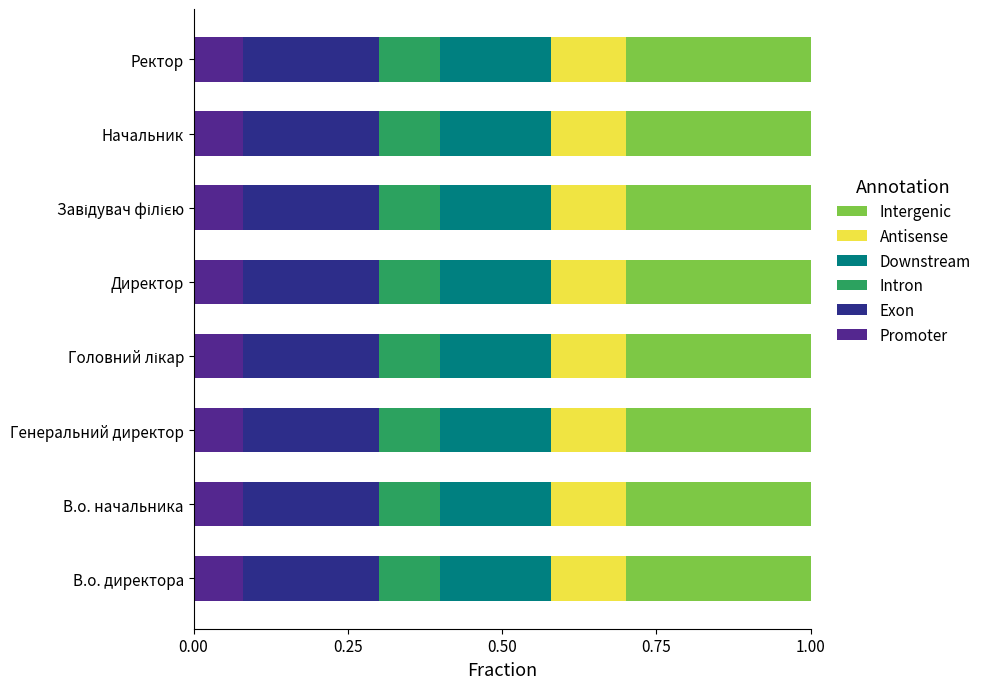

How many data points does each series have?

8